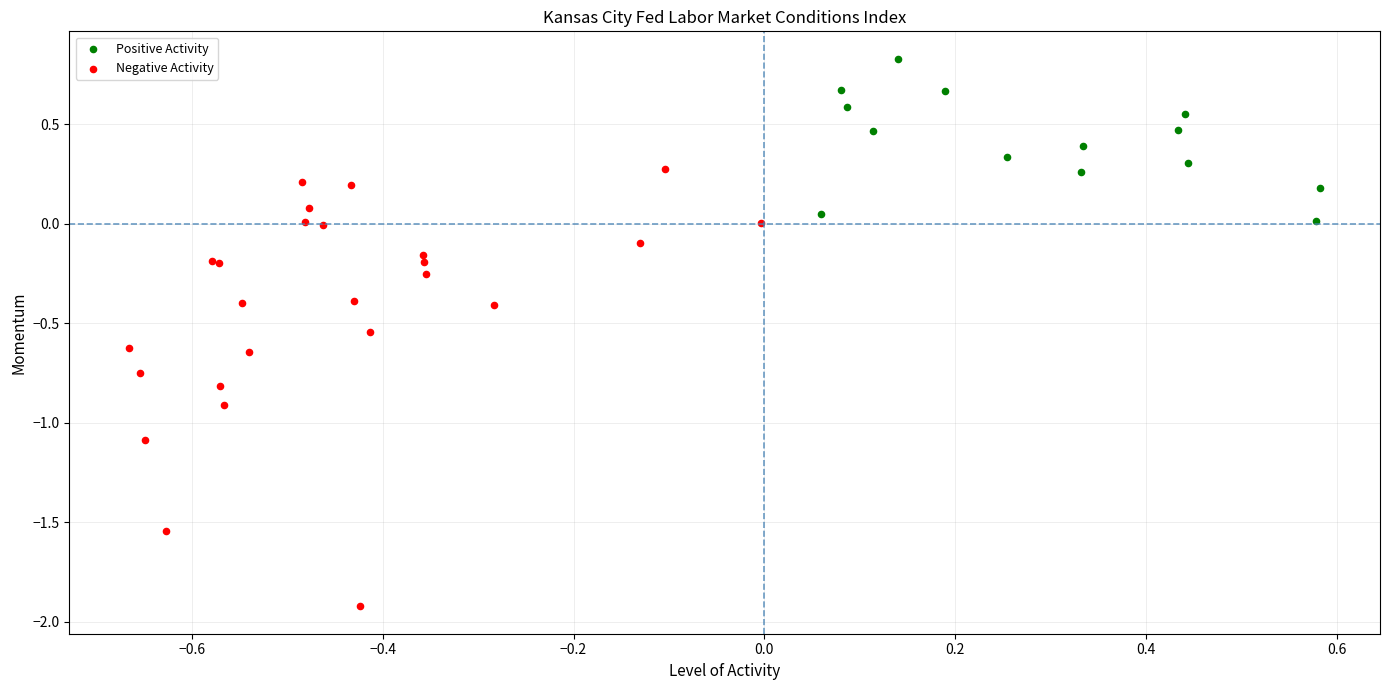

Which series contains the lowest Y value?

Negative Activity